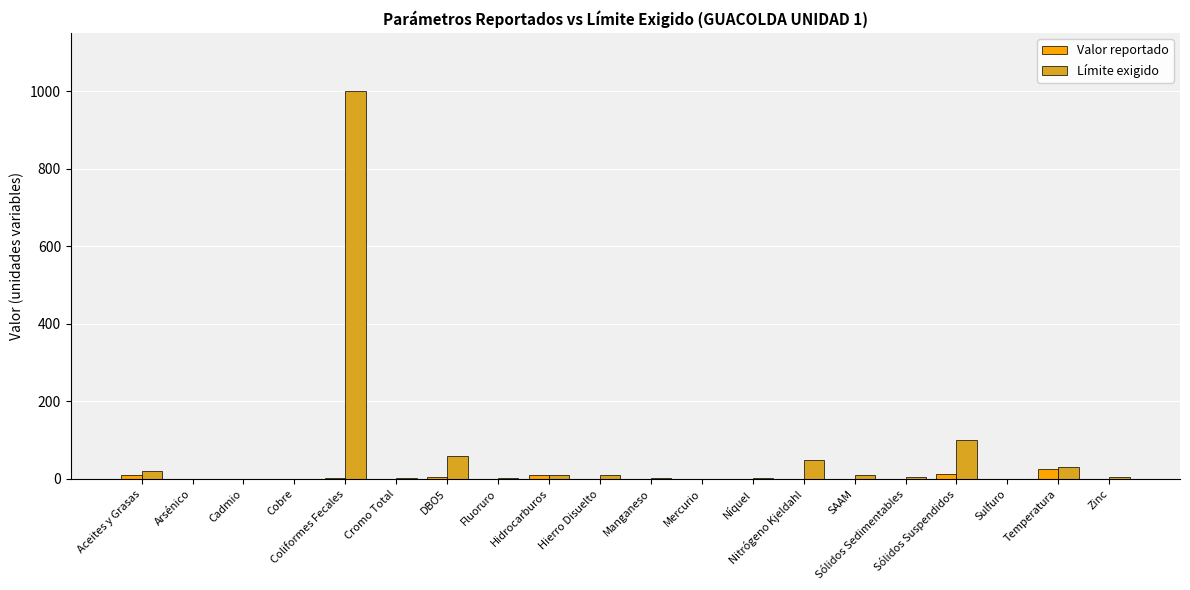

What is the highest value of the Límite exigido series?

1000.0